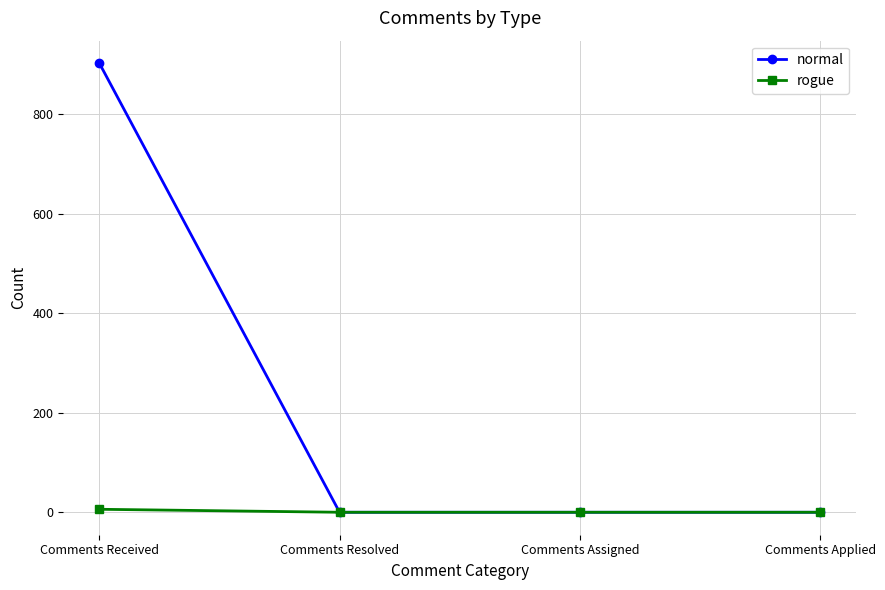

What position from the left is Comments Applied?

4